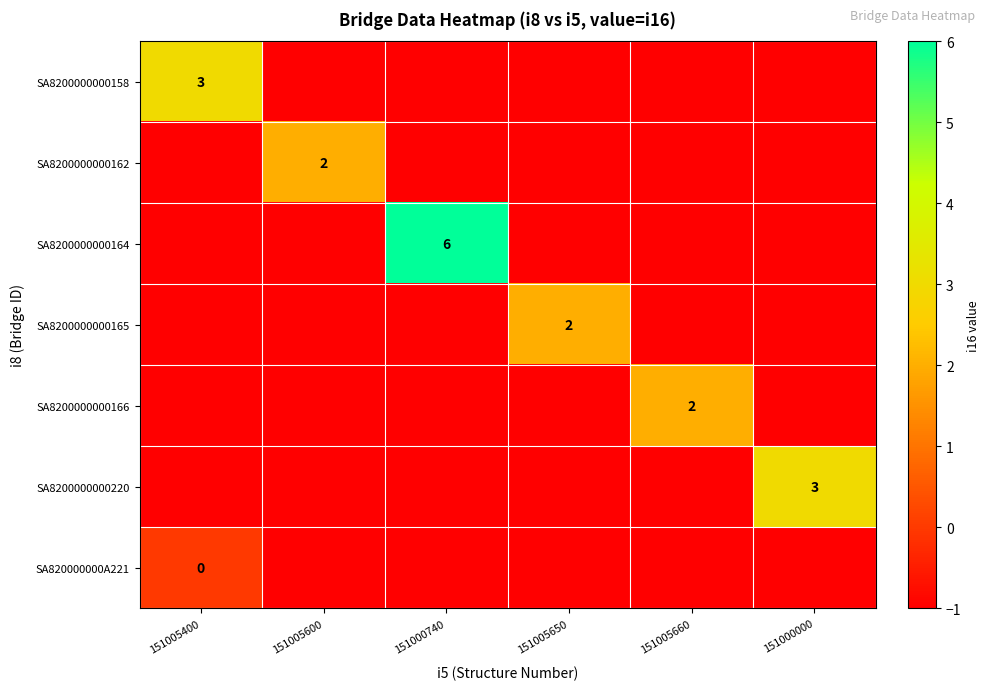

At which category is the sum across all series the highest?

151000740